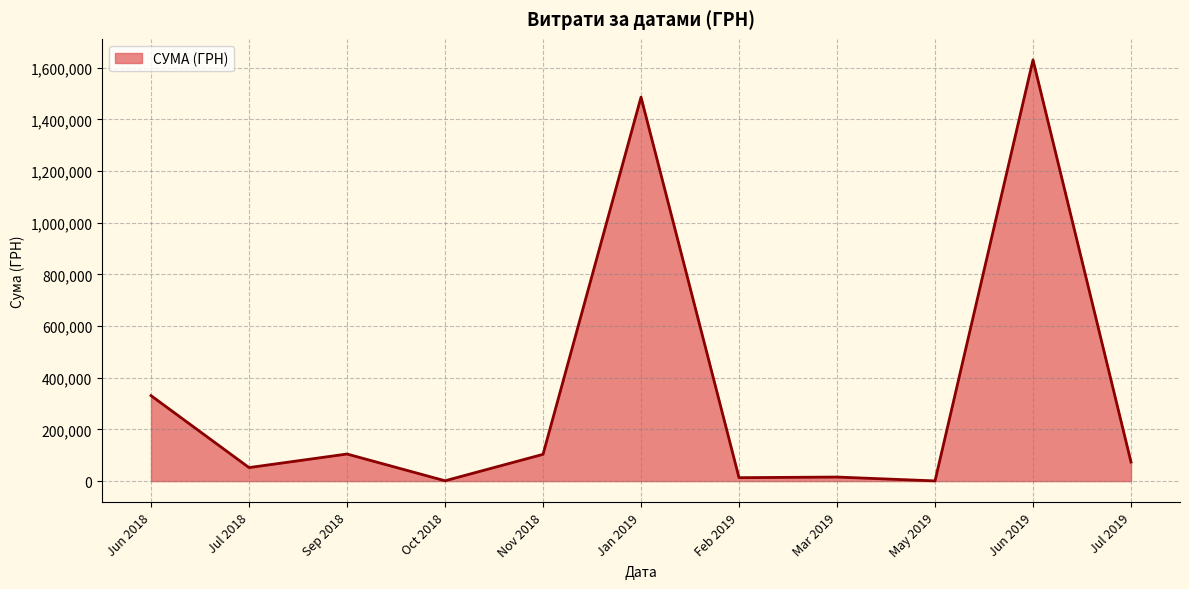

What is the greatest value displayed?

1630052.7